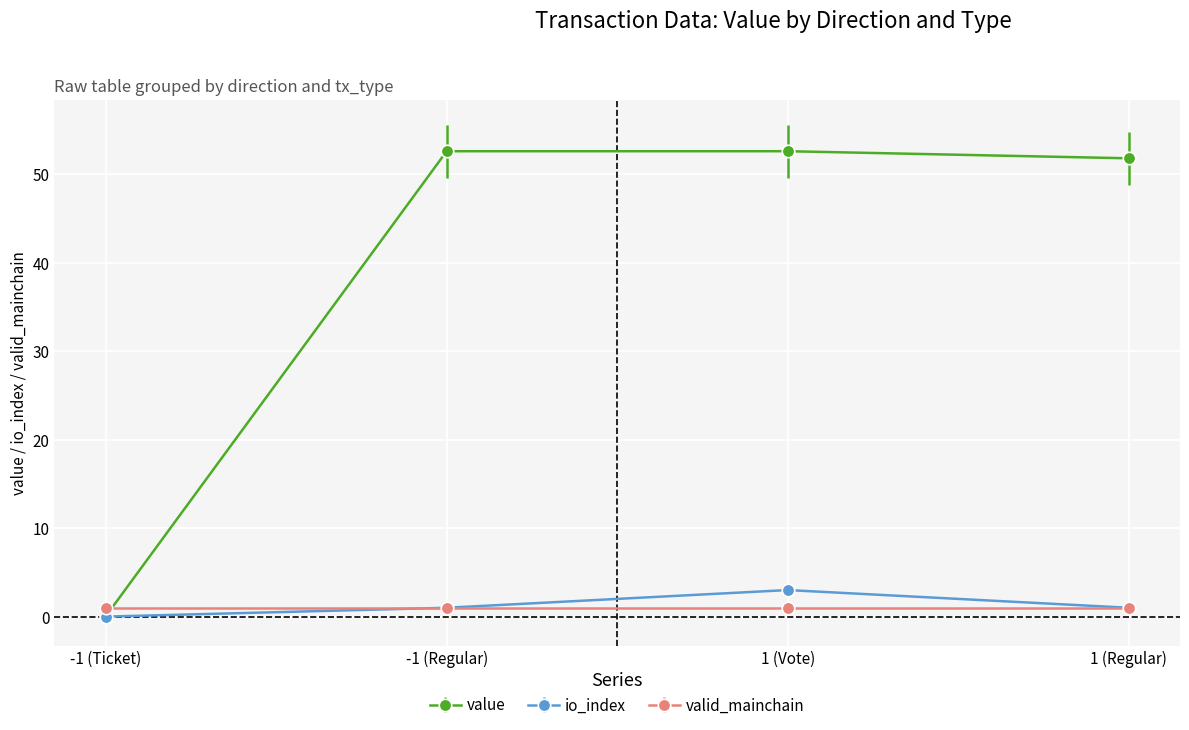

How many io_index values are between 1 and 3?

3